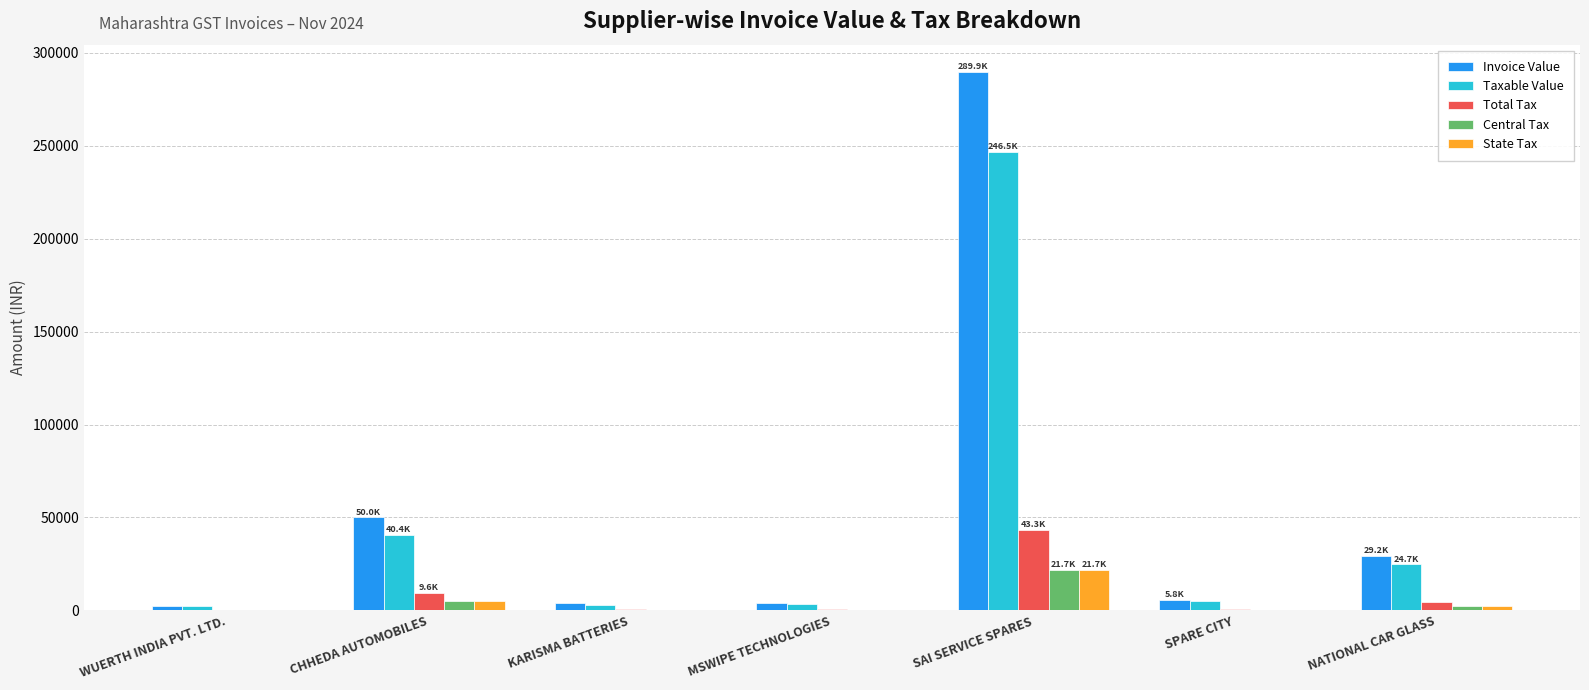

Which series has the largest total across all categories?

Invoice Value